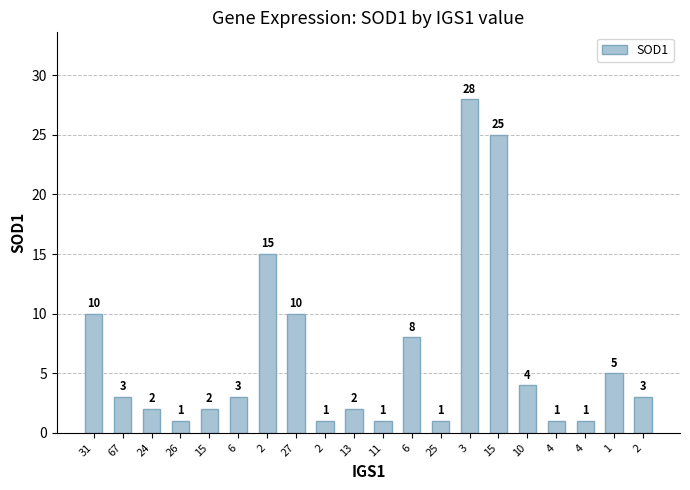

How many bars are there in total?

20